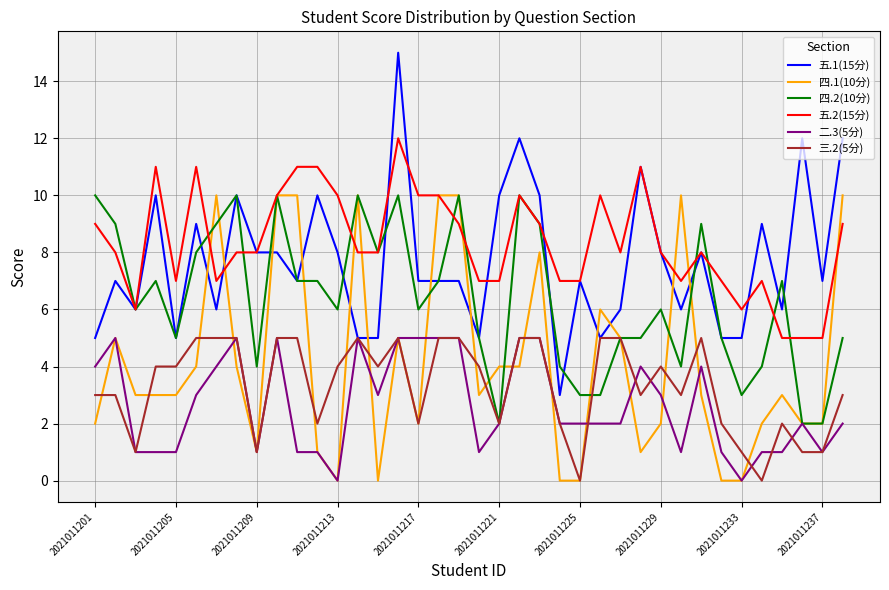

What is the difference between the second highest and minimum values in the 二.3(5分) series?

5